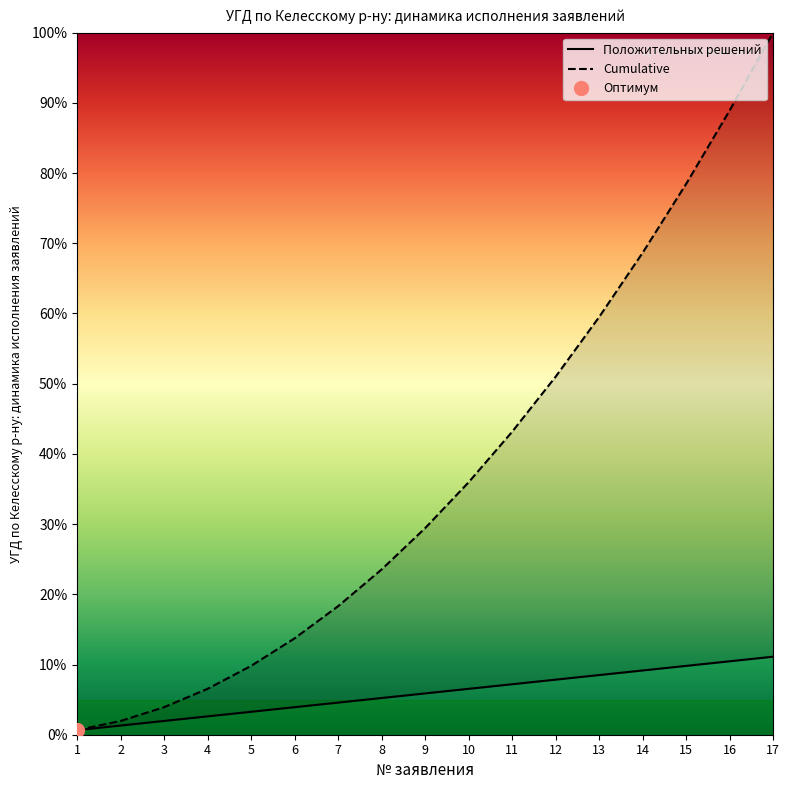

What is the difference between the Положительных решений values at 13 and 9?

2.6